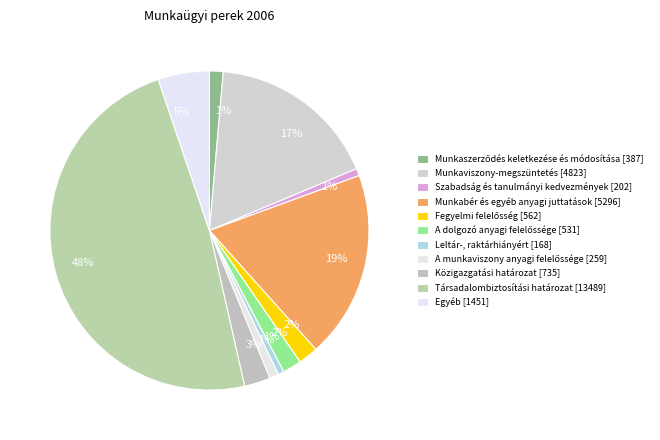

What is the change in value from Munkaviszony-megszüntetés to Fegyelmi felelősség?

-4261